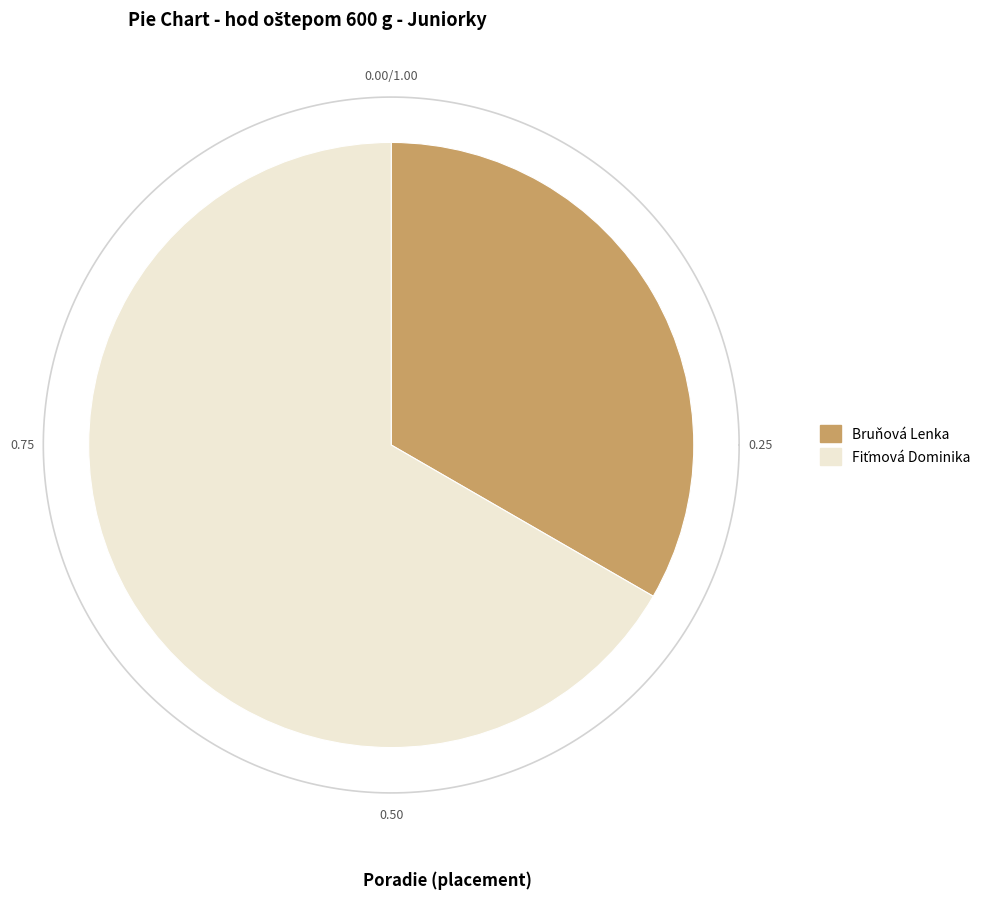

Is there a majority slice in this chart?

Yes